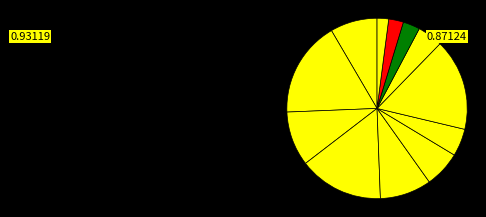

Count the number of slices in the pie.

12